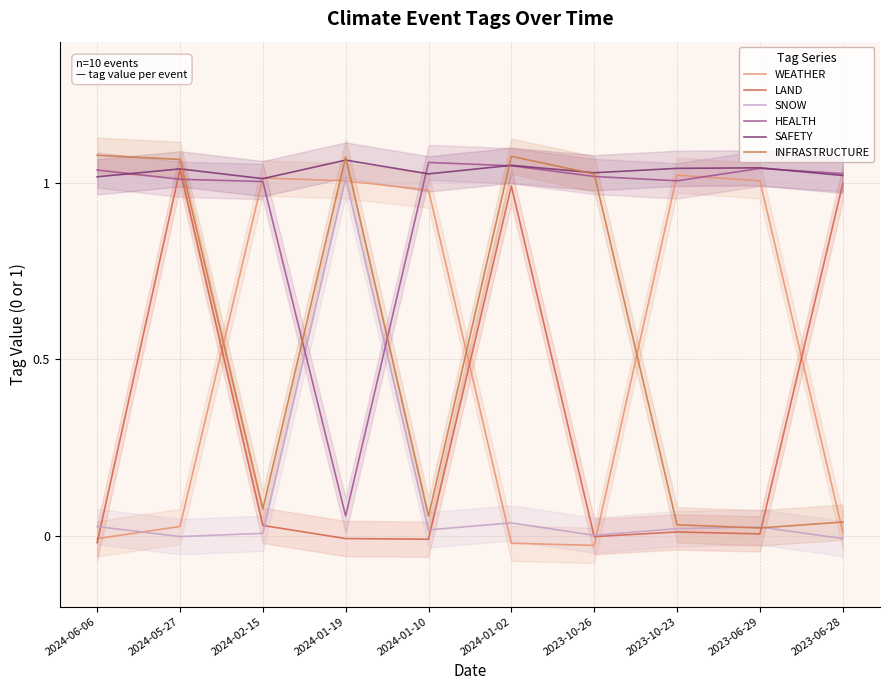

What is the spread (max minus min) of values at 2023-06-28?

1.0